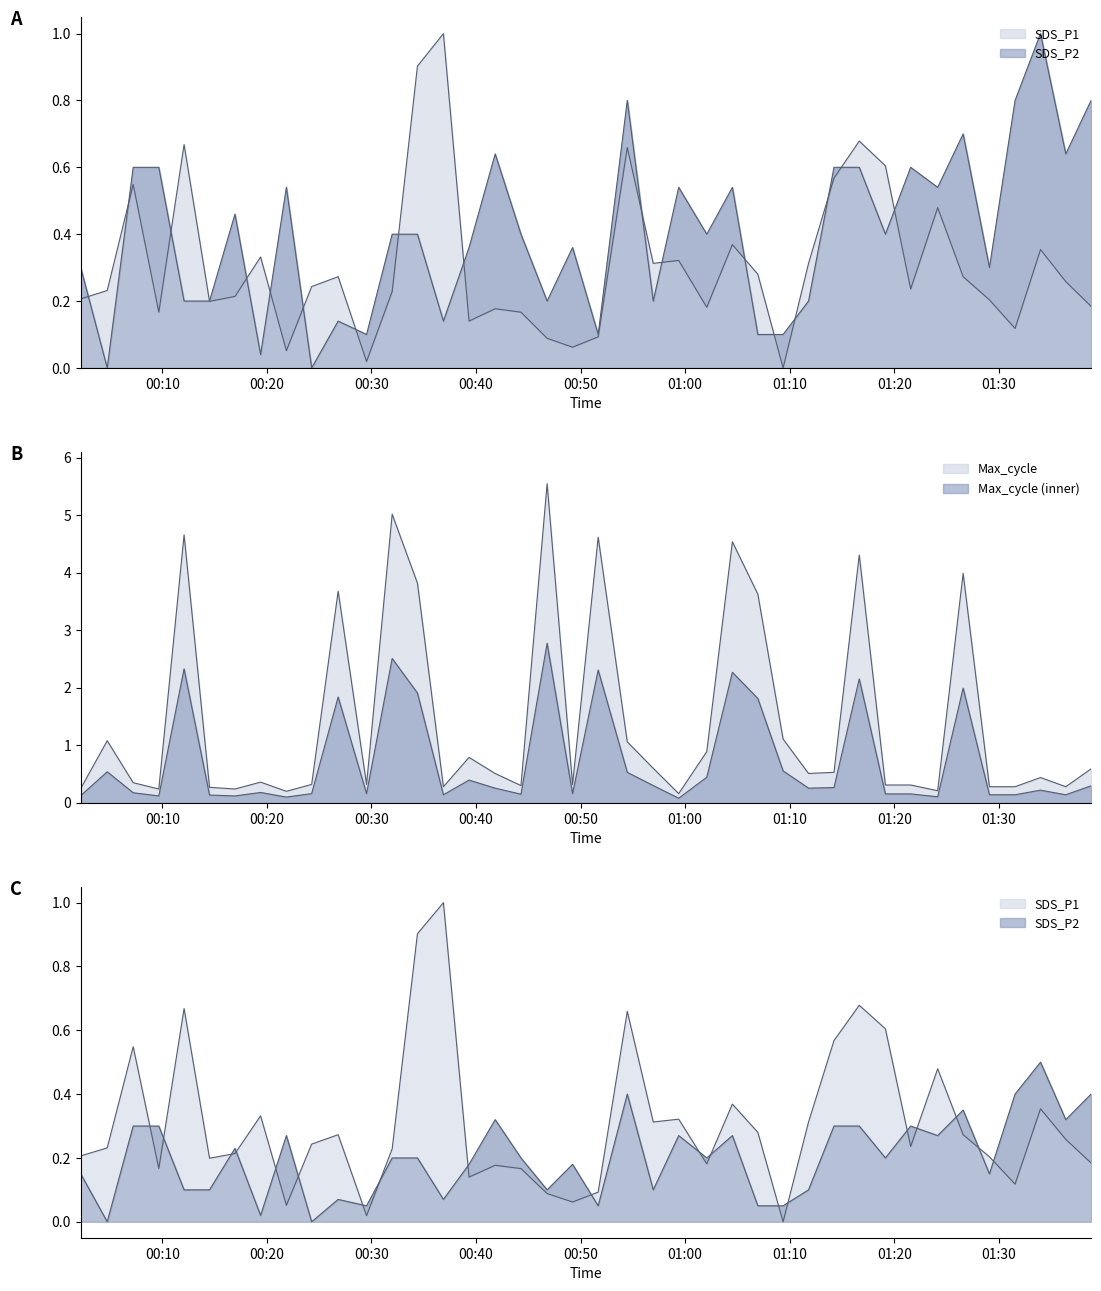

How many interior local valleys does the Max_cycle series have?

11